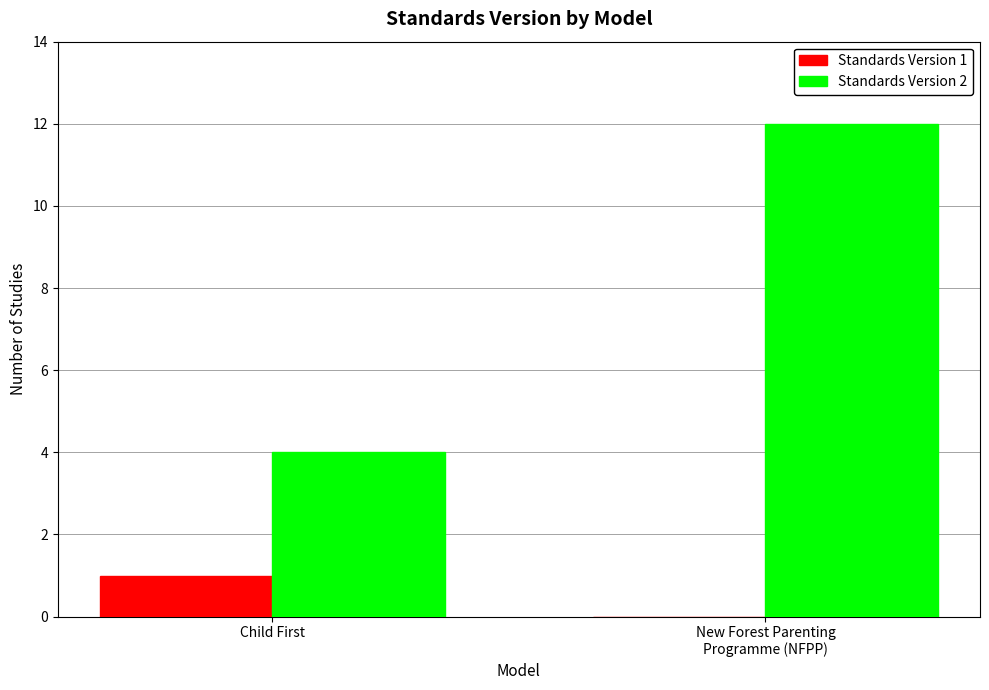

Is the value of Standards Version 1 at New Forest Parenting
Programme (NFPP) greater than the value of Standards Version 2 at Child First?

No